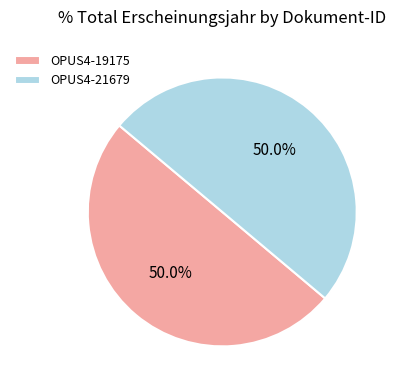

What is the total percentage of OPUS4-21679 and OPUS4-19175?

100.0%